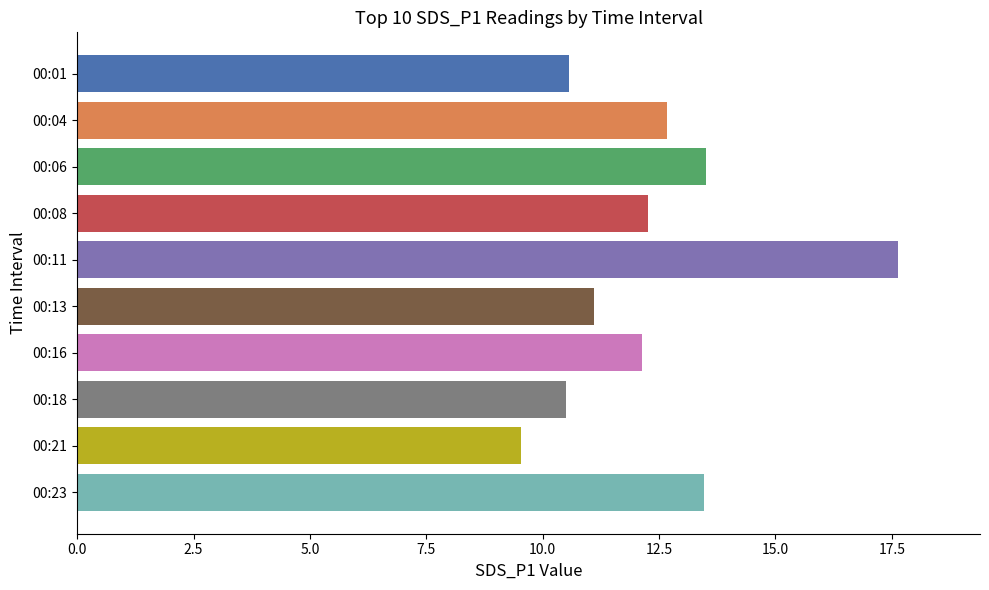

What is the difference between the second highest and second lowest values?

3.0